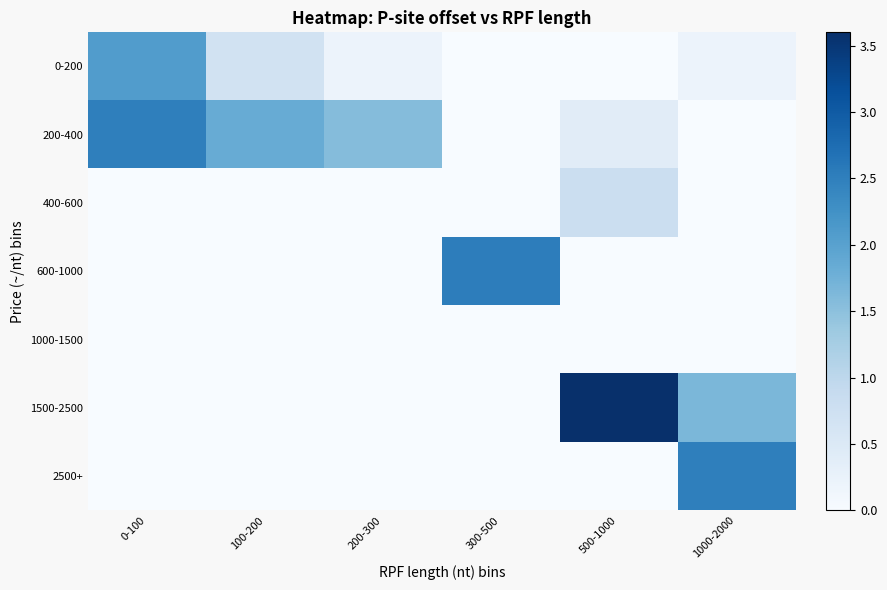

List the series in order of their peak value, lowest first.

1000-1500, 400-600, 0-200, 200-400, 2500+, 600-1000, 1500-2500